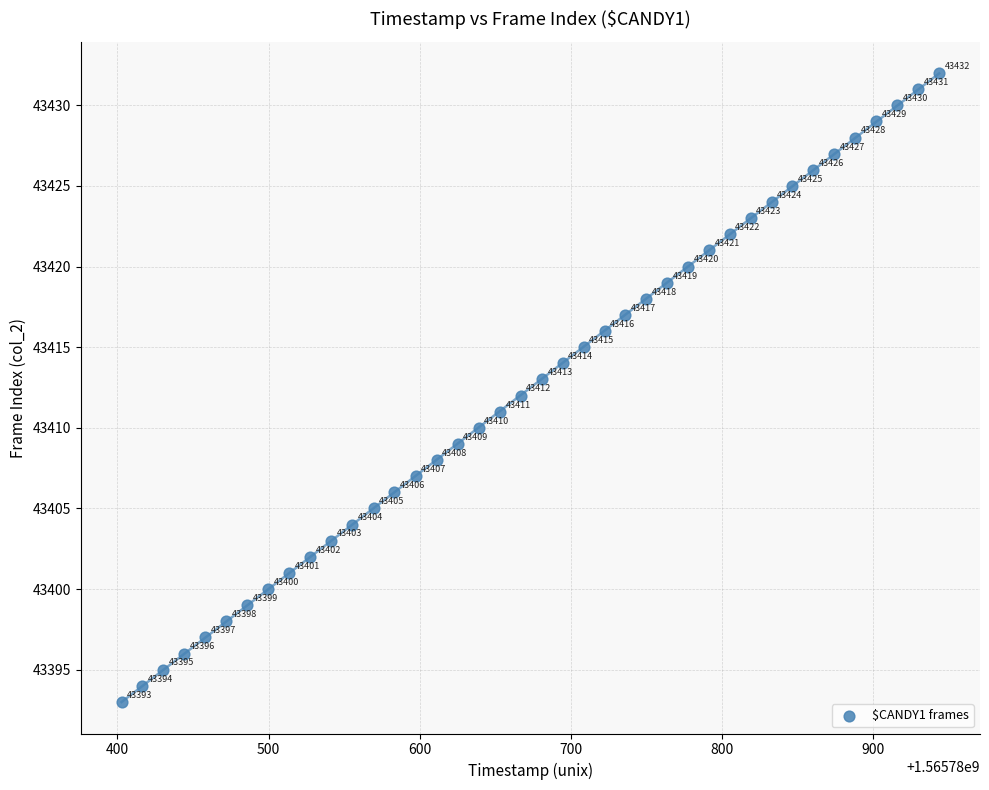

What is the range of Y values (max minus min)?

39